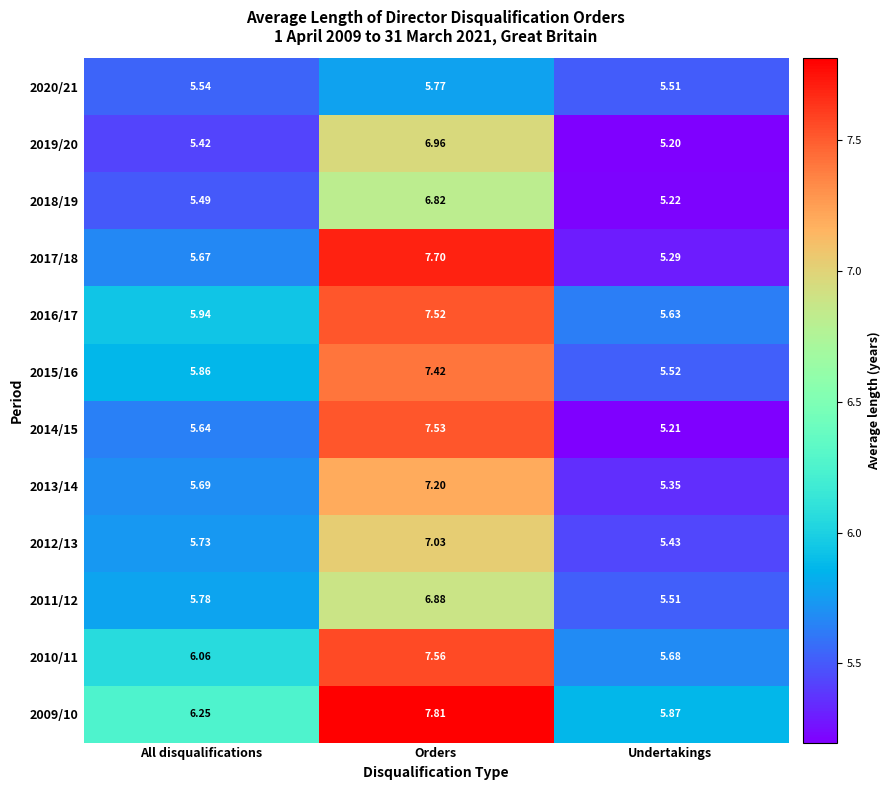

What is the difference between the highest and lowest values at Undertakings?

0.7